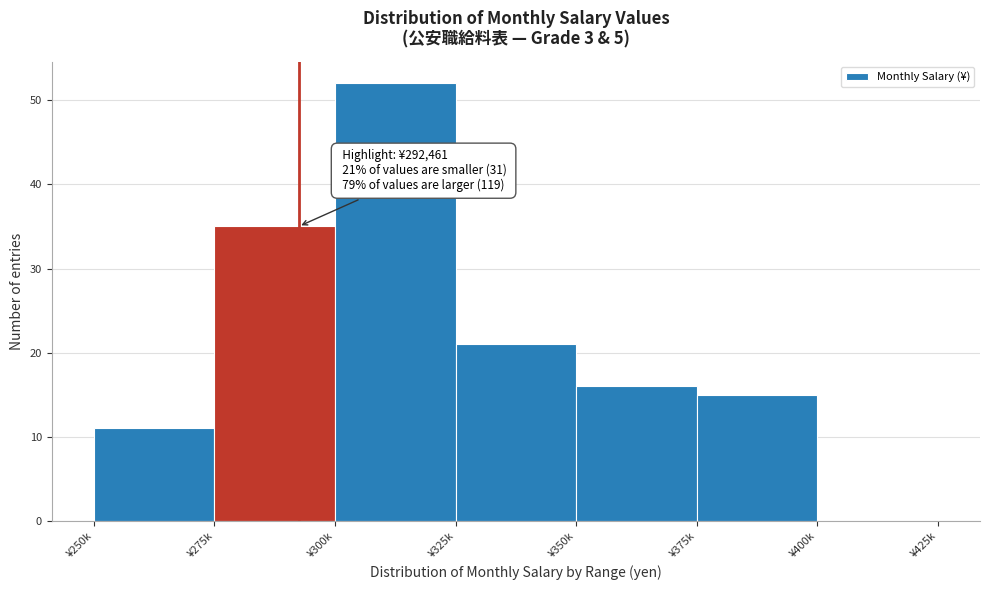

Reading left to right, transcribe all the data shown in this chart.

¥250k=11	¥275k=35	¥300k=52	¥325k=21	¥350k=16	¥375k=15	¥400k=0